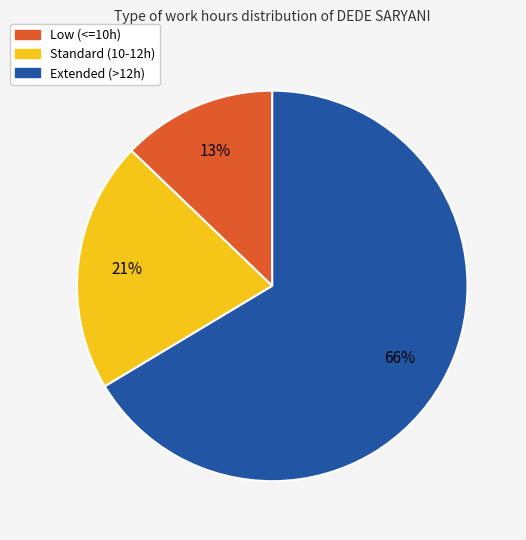

To the nearest percent, what is the average slice percentage?

33%